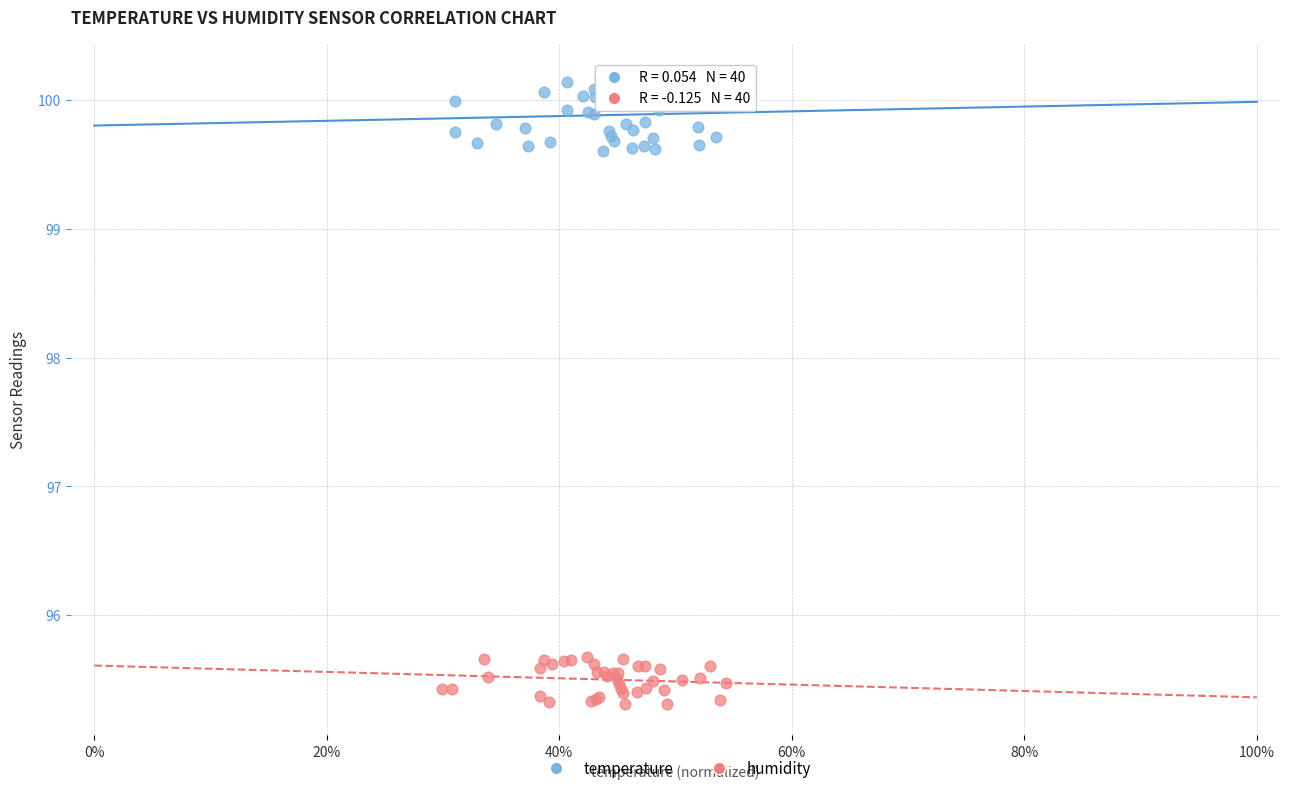

Which series reaches the minimum Y coordinate?

humidity